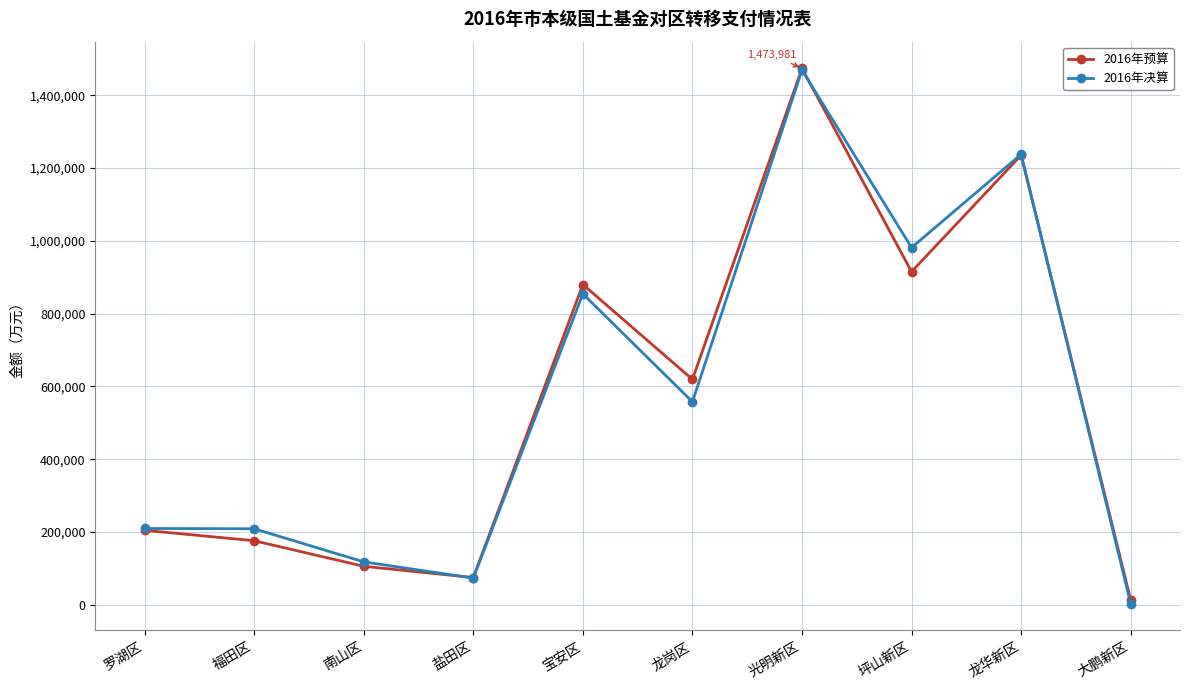

What is the difference between the maximum and minimum values in the 2016年决算 series?

1466107